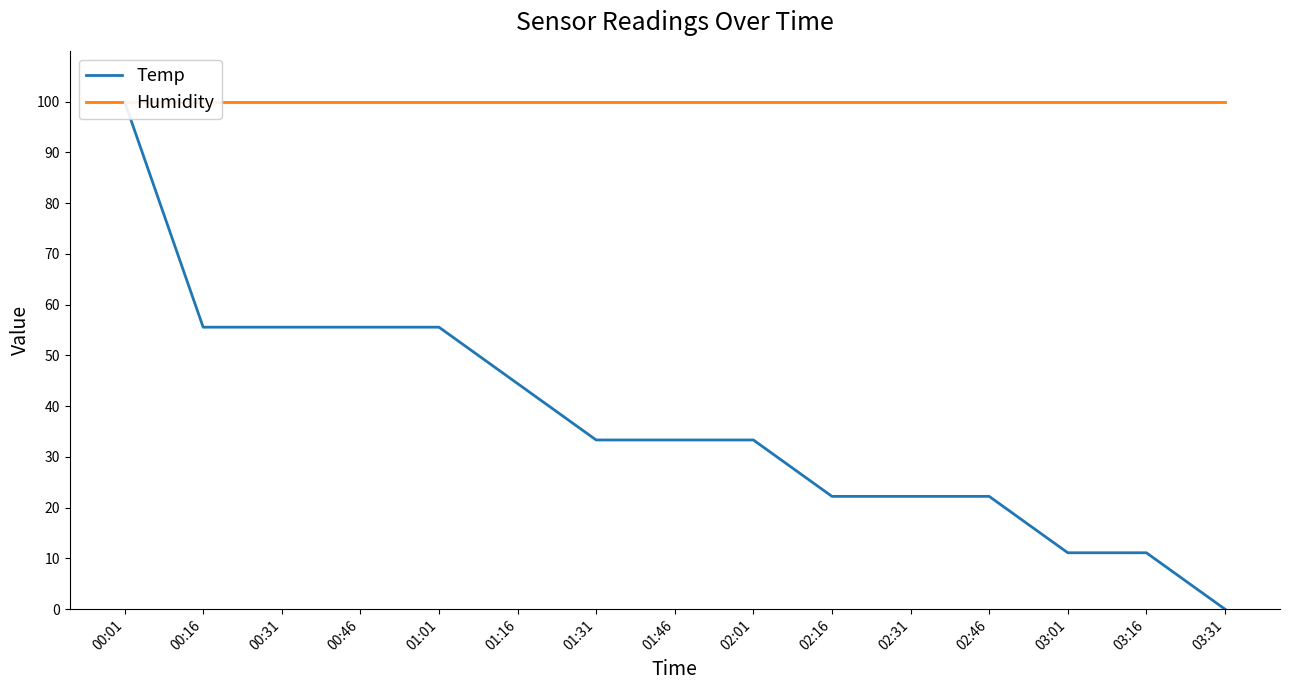

True or false: Humidity and Temp cross at least once.

True